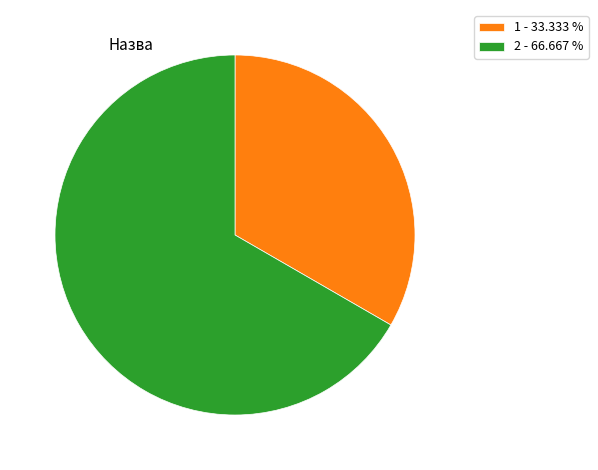

What is the largest slice in the pie chart?

2 - 66.667 %